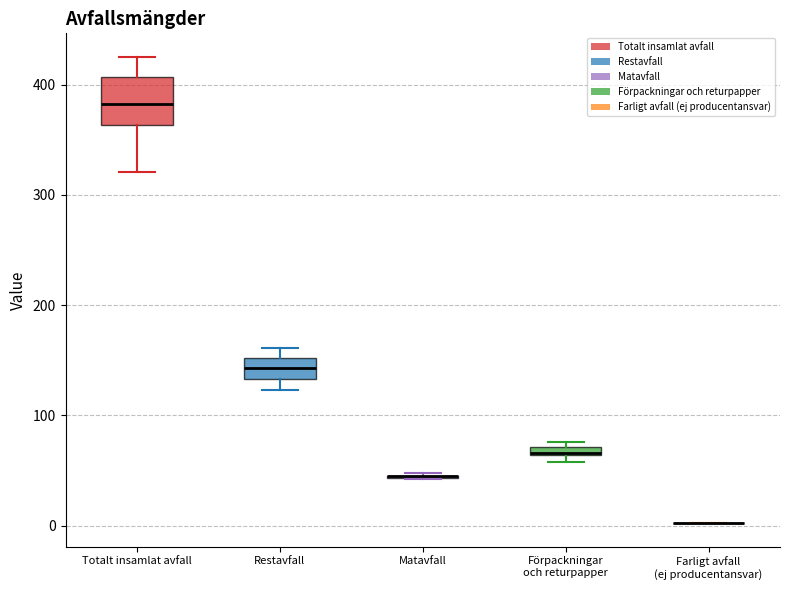

Where is the upper edge of the box for Förpackningar och returpapper on the y-axis? The values are not printed on the chart, so give them approximately, as read against the axis.

70